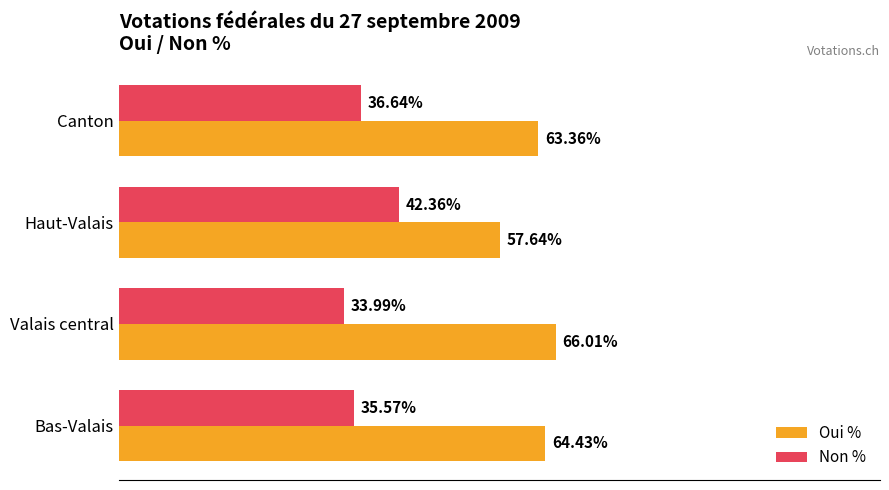

At which label does Oui % reach its peak?

Valais central